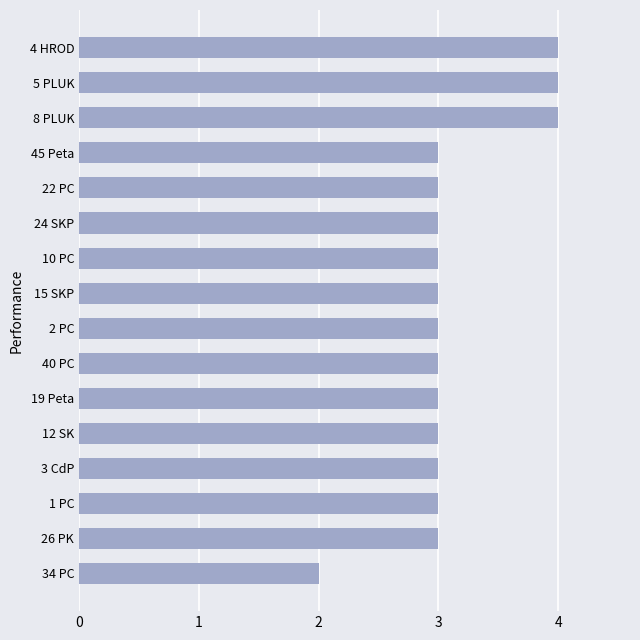

Approximately how many times larger is the value at 12 SK compared to 2 PC?

1.0